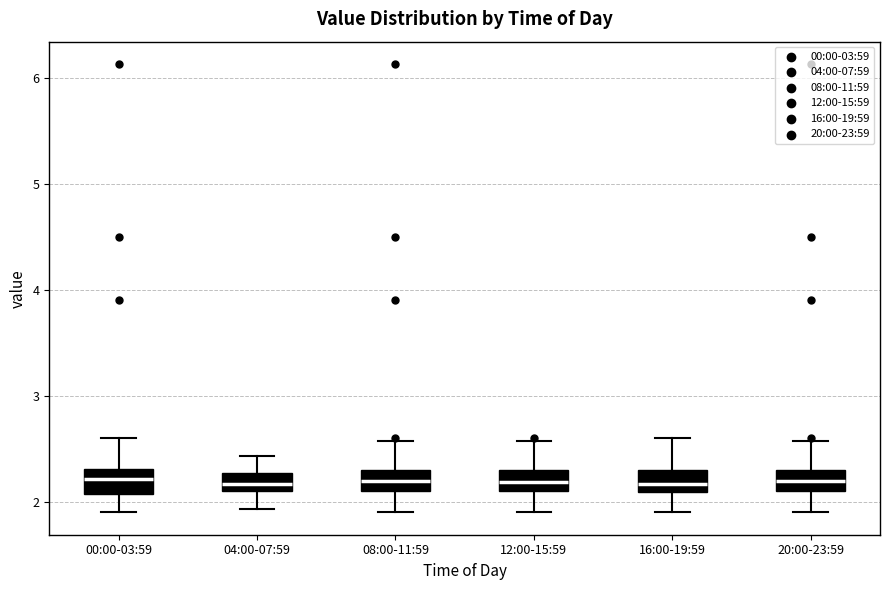

Reading left to right, transcribe this box plot: for each box, give where its median line is, the range the box spans, and where its two whiskers end, as read against the y-axis. The values are not printed on the chart, so give them approximately, as read against the axis.

00:00-03:59: median 2.2, box 2.1 to 2.3, whiskers 1.9 to 2.6
04:00-07:59: median 2.2, box 2.1 to 2.3, whiskers 1.9 to 2.4
08:00-11:59: median 2.2, box 2.1 to 2.3, whiskers 1.9 to 2.6
12:00-15:59: median 2.2, box 2.1 to 2.3, whiskers 1.9 to 2.6
16:00-19:59: median 2.2, box 2.1 to 2.3, whiskers 1.9 to 2.6
20:00-23:59: median 2.2, box 2.1 to 2.3, whiskers 1.9 to 2.6